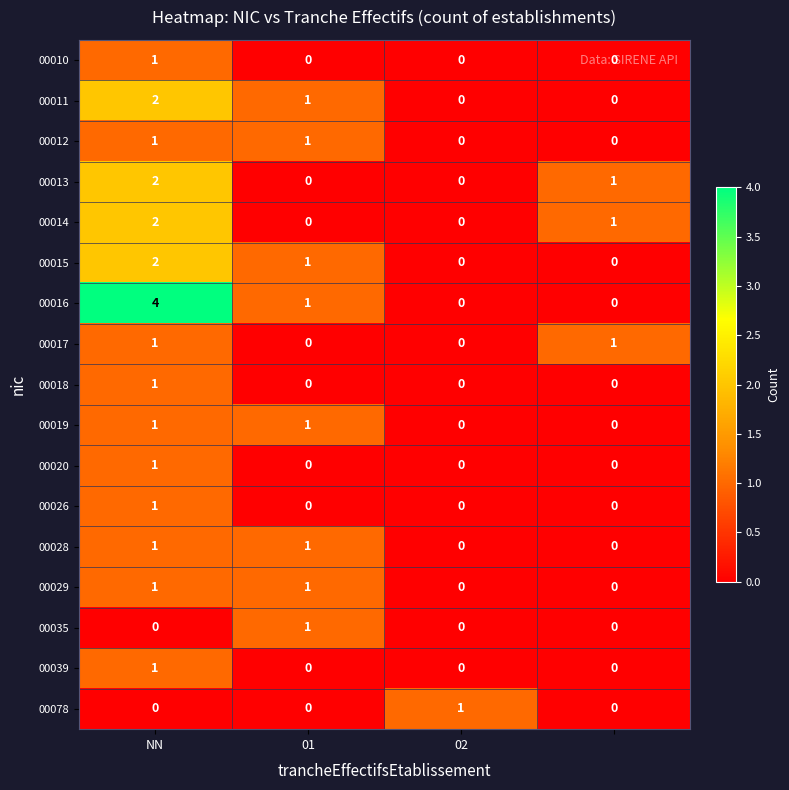

Which series has the largest total across all categories?

00016